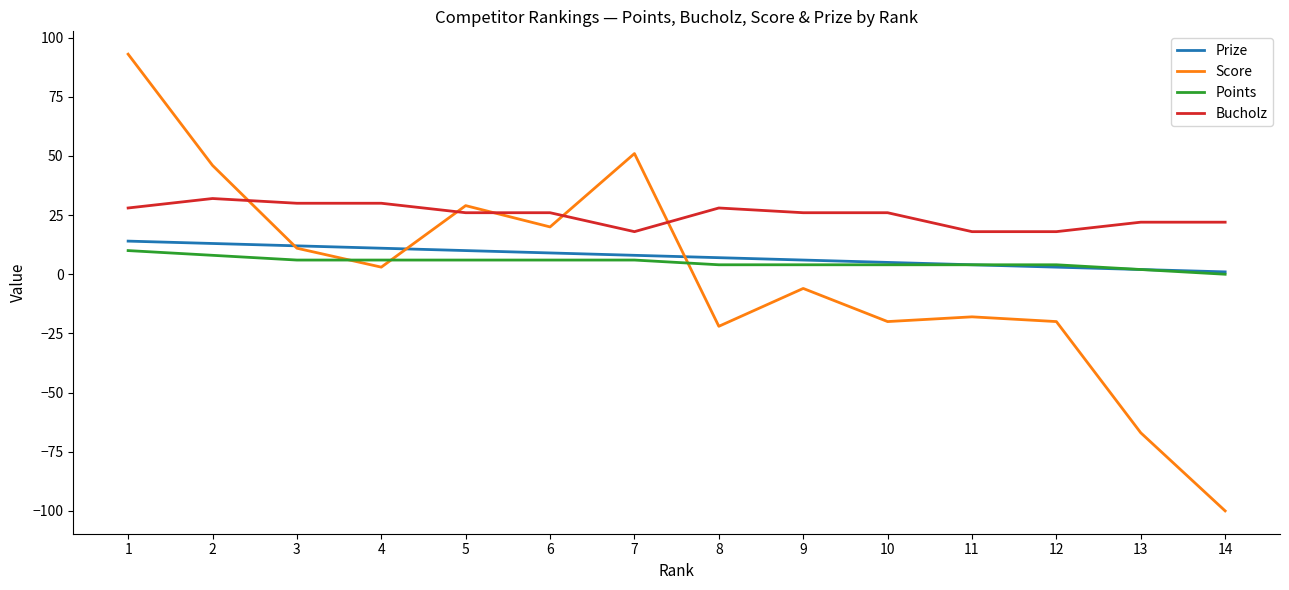

True or false: Prize and Bucholz cross at least once.

False